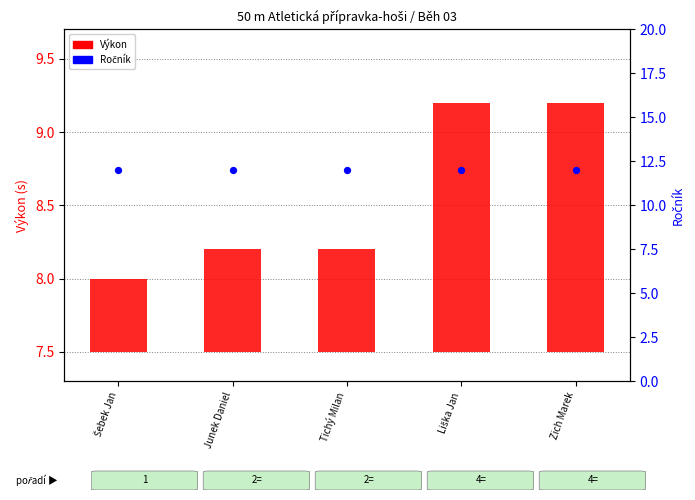

At which category is the sum across all series the highest?

Liška Jan